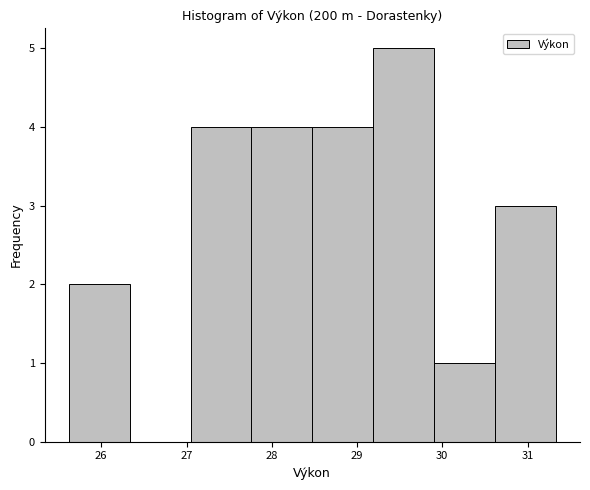

Reading left to right, list every bar in this chart as the range it spans on the x-axis followed by its height. Neither the bar edges nor the heights are printed on the chart, so give them approximately, as read against the axes.

25.6 to 26.3: 2
26.3 to 27.0: 0
27.0 to 27.8: 4
27.8 to 28.5: 4
28.5 to 29.2: 4
29.2 to 29.9: 5
29.9 to 30.6: 1
30.6 to 31.3: 3